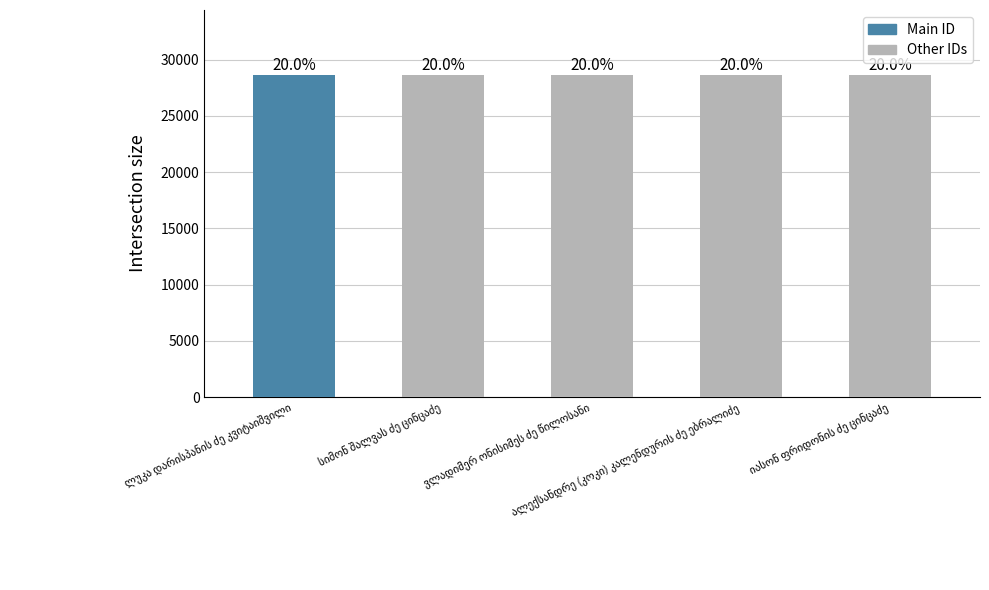

What is the minimum value shown in the chart?

28685